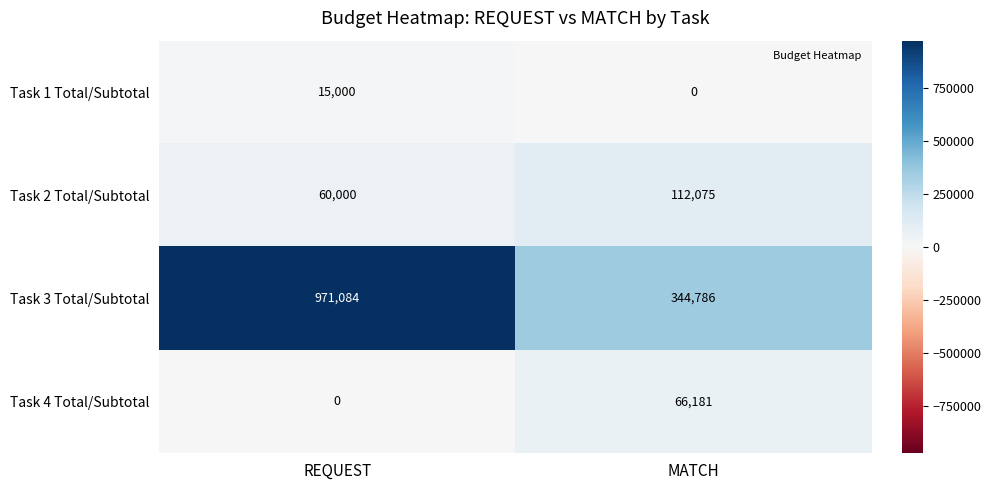

Is it true that Task 3 Total/Subtotal equals 344786 at MATCH?

True